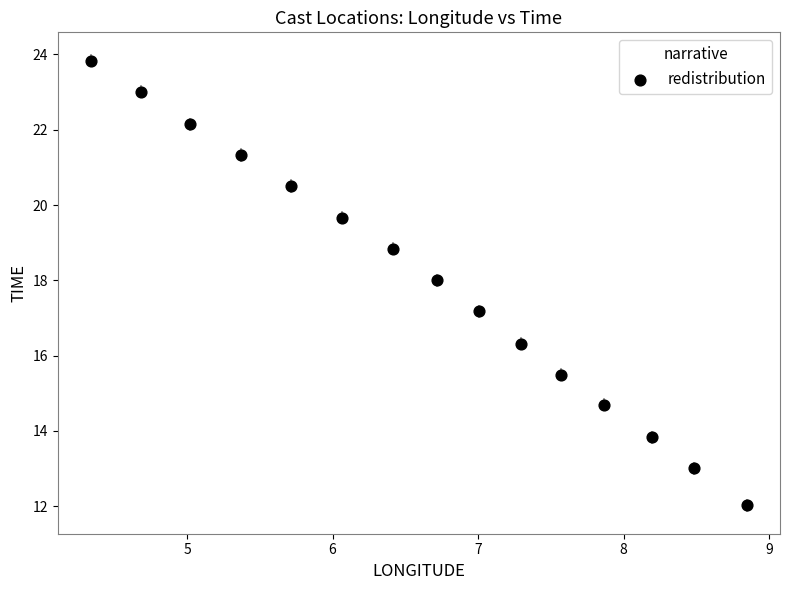

What Y value in the scatter plot is closest to 17?

17.2